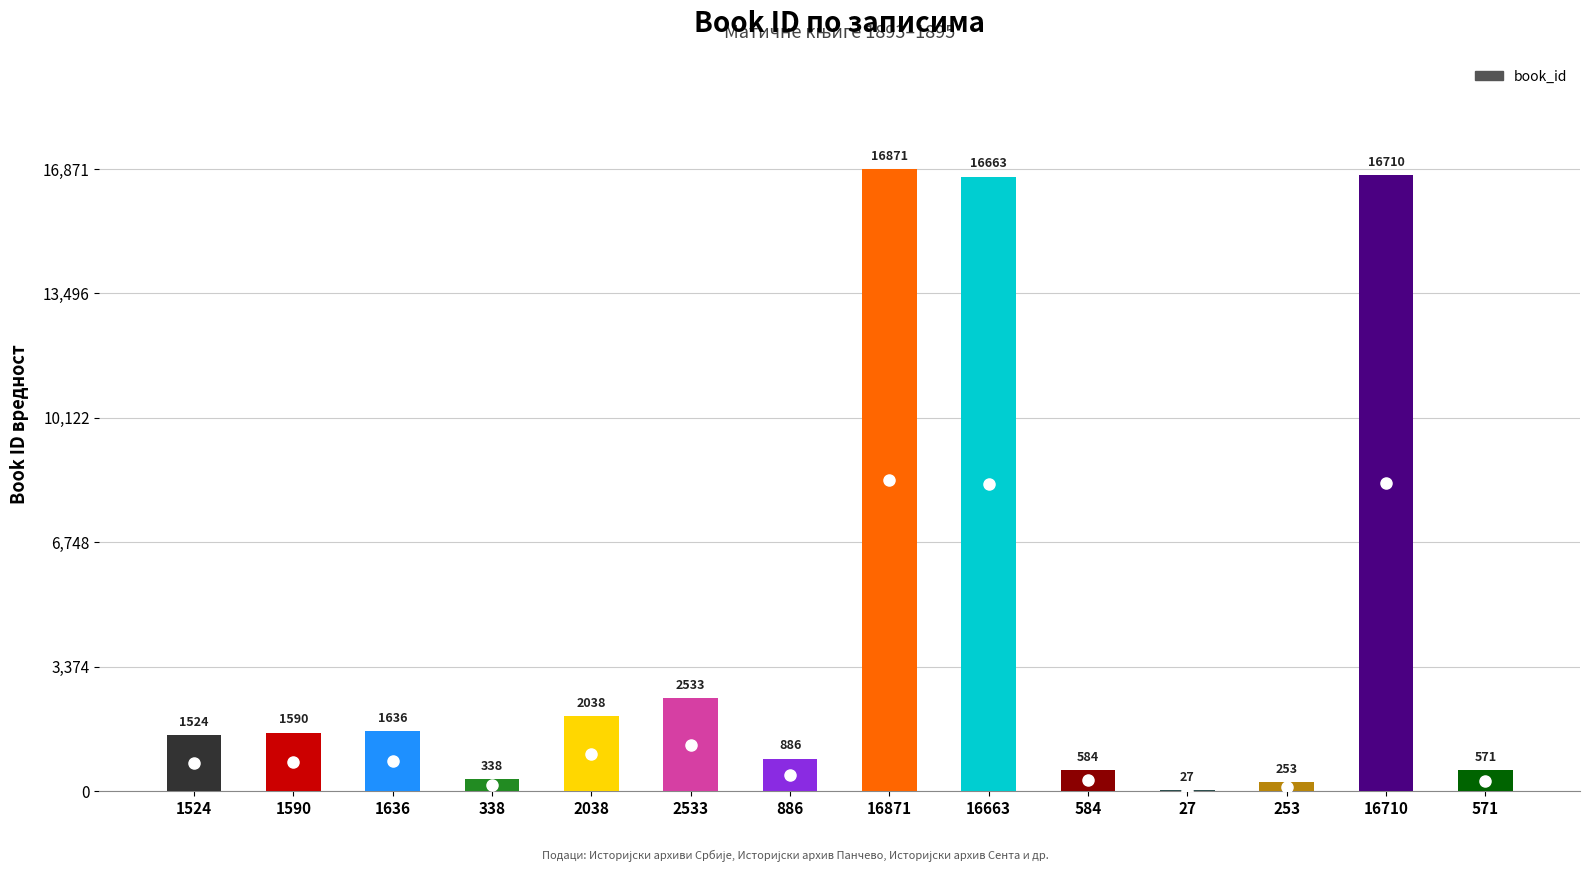

What is the sum of the values at 1636 and 2533?

4169